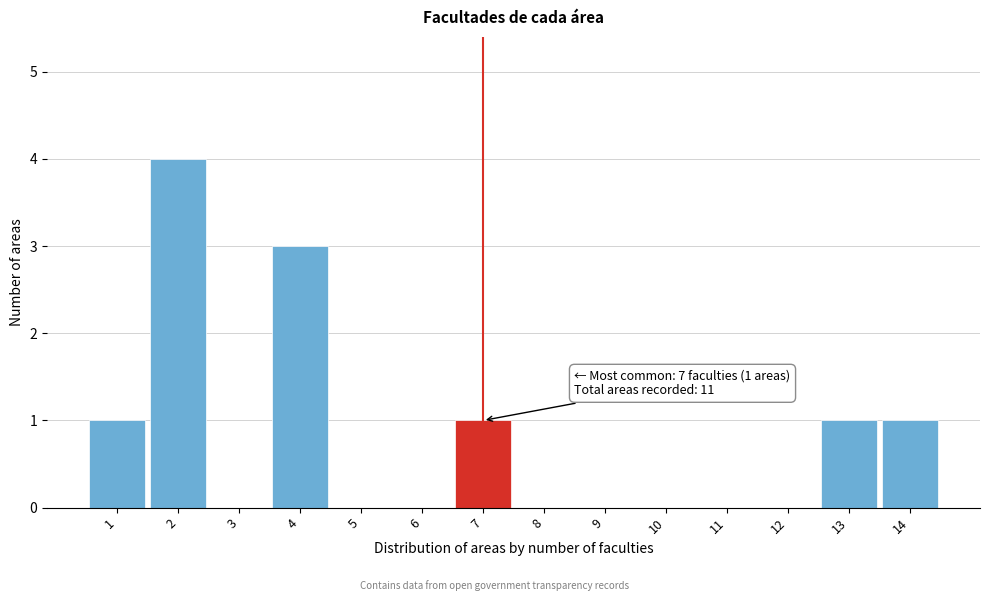

Which range on the x-axis has the tallest bar?

1.5 to 2.5